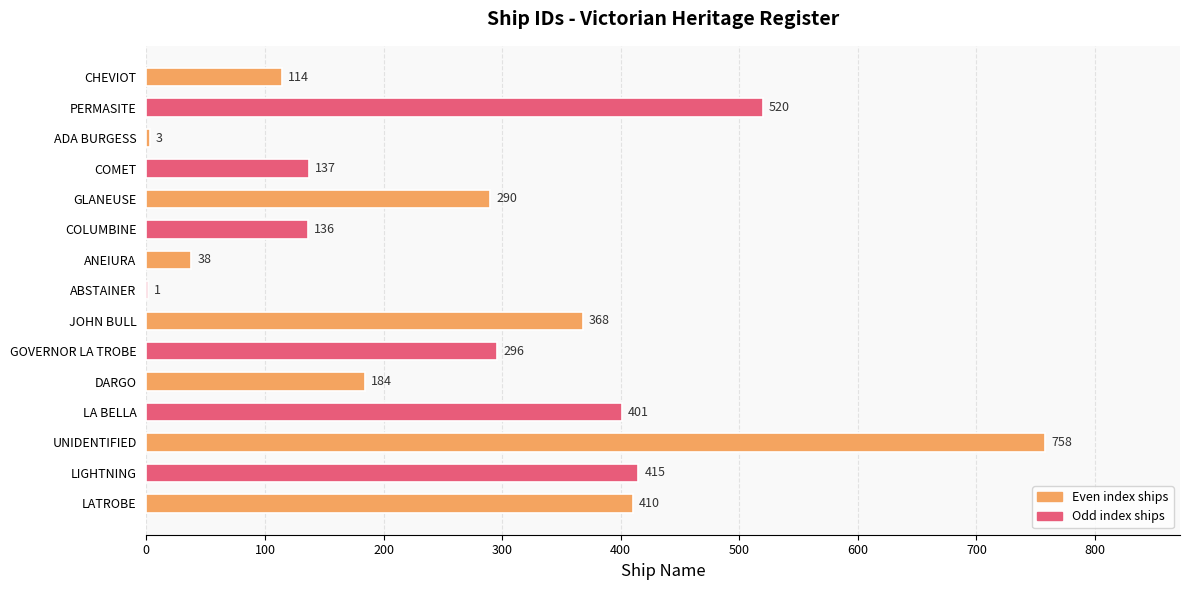

What is the average value?

271